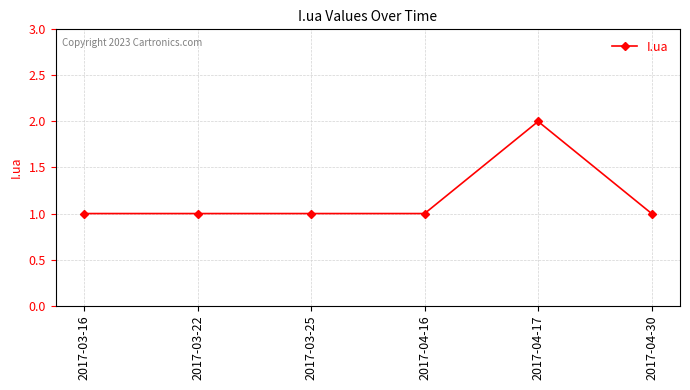

What is the difference between the maximum and second lowest values?

1